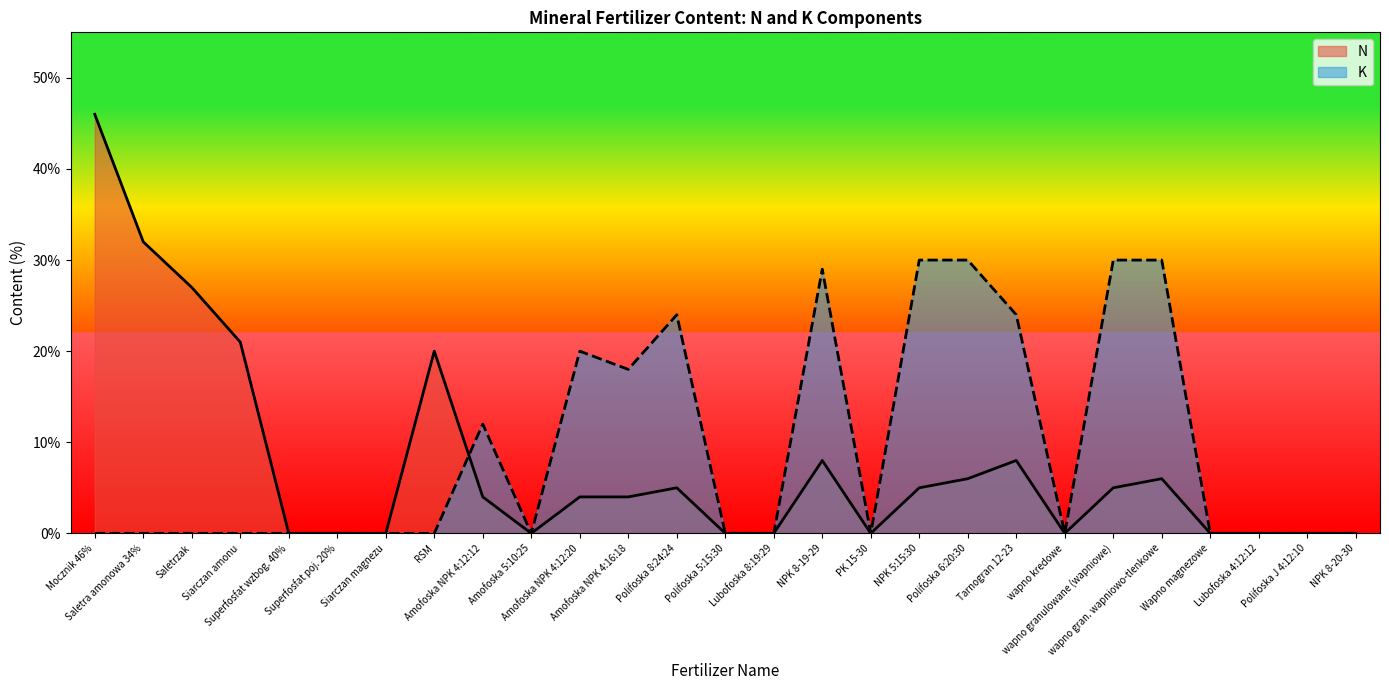

Between wapno kredowe and Wapno magnezowe, which series saw the biggest shift?

N